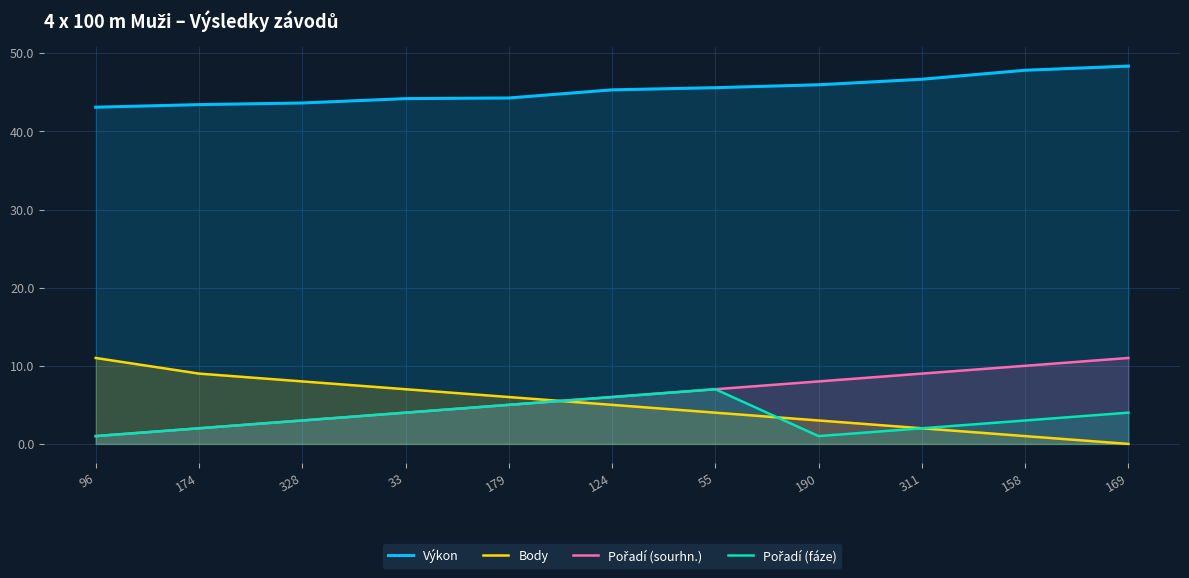

At 169, list the series in order from smallest to largest.

Body, Pořadí (fáze), Pořadí (sourhn.), Výkon